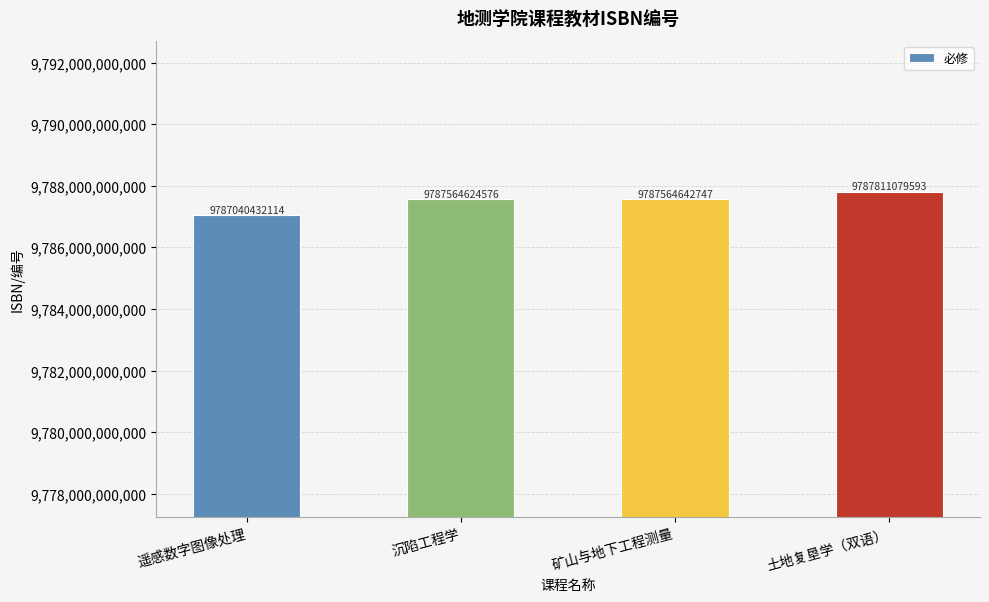

Are the bars horizontal?

No